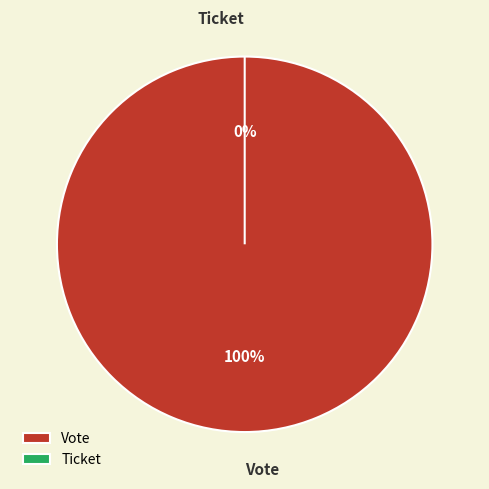

To the nearest percent, what portion does Vote represent?

100%